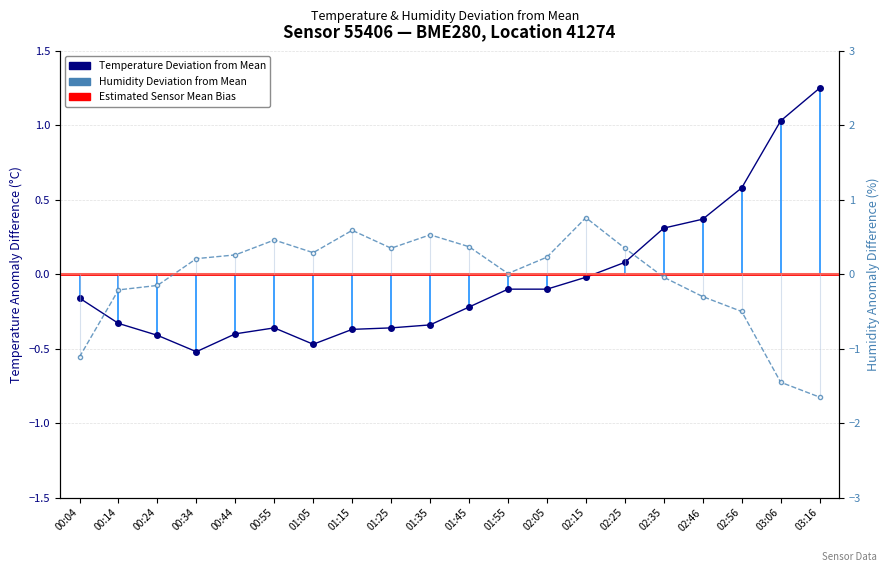

What is the greatest value displayed?

1.2